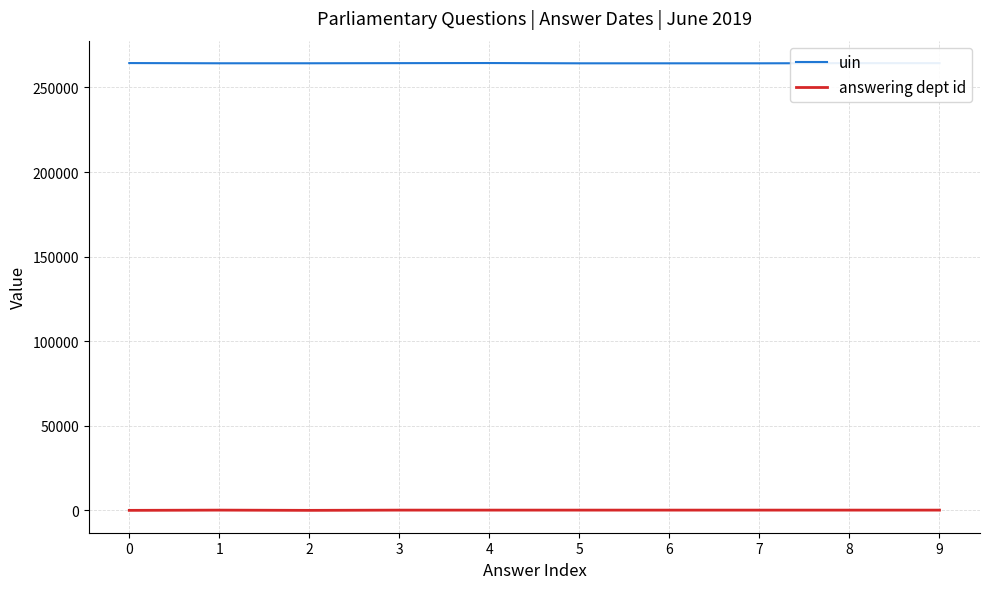

What is the highest value of the answering dept id series?

201